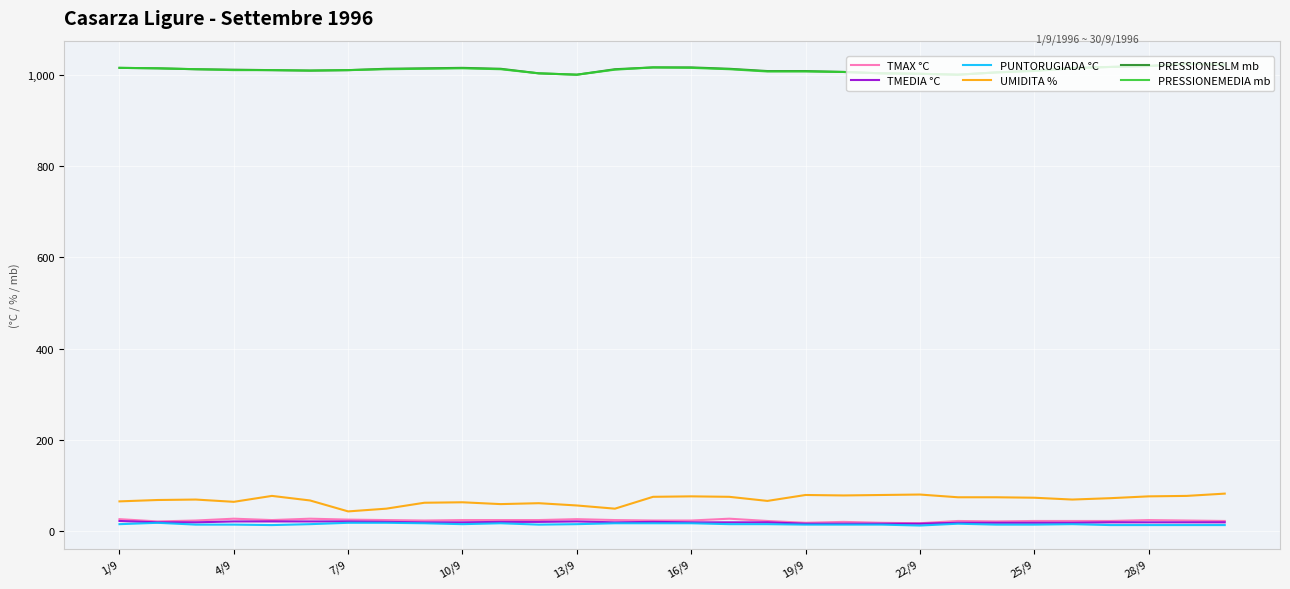

What is the difference between the maximum and minimum values in the UMIDITA % series?

39